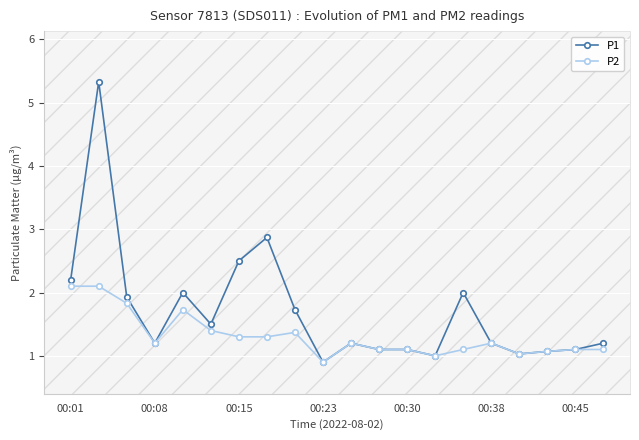

What is the value of the P1 point at the 14th from the left?

1.0